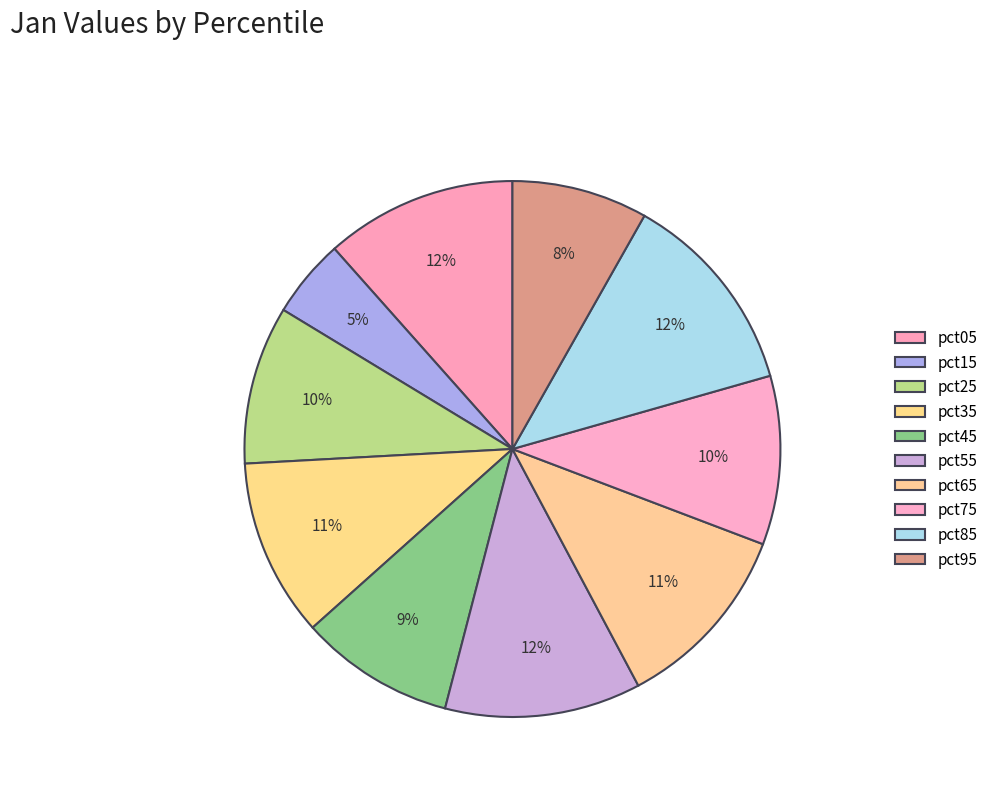

Count the number of slices in the pie.

10